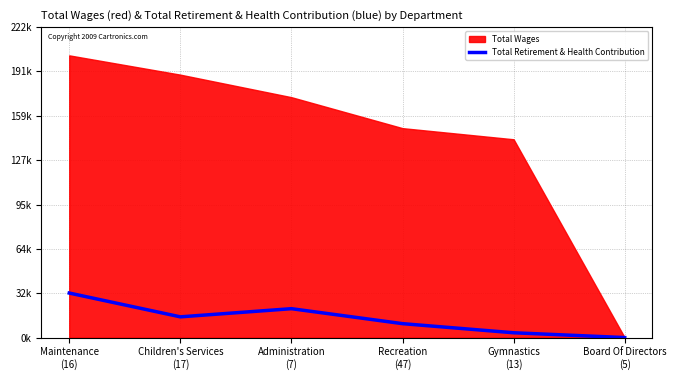

List the labels in order of value, largest first.

Maintenance
(16), Administration
(7), Children's Services
(17), Recreation
(47), Gymnastics
(13), Board Of Directors
(5)